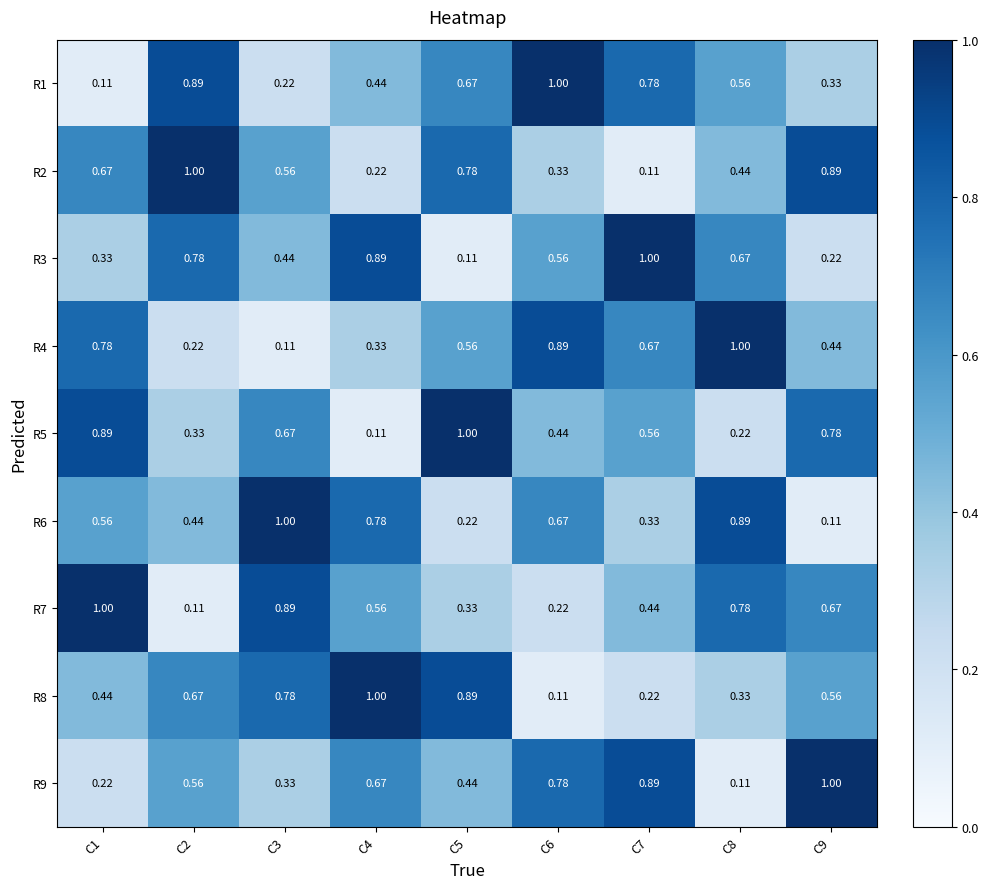

What is the spread (max minus min) of values at C9?

0.9